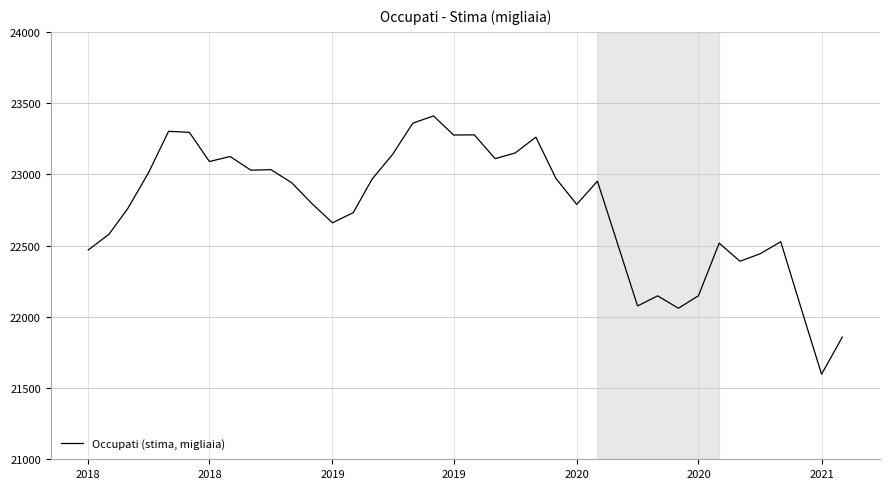

What is the smallest value displayed?

21597